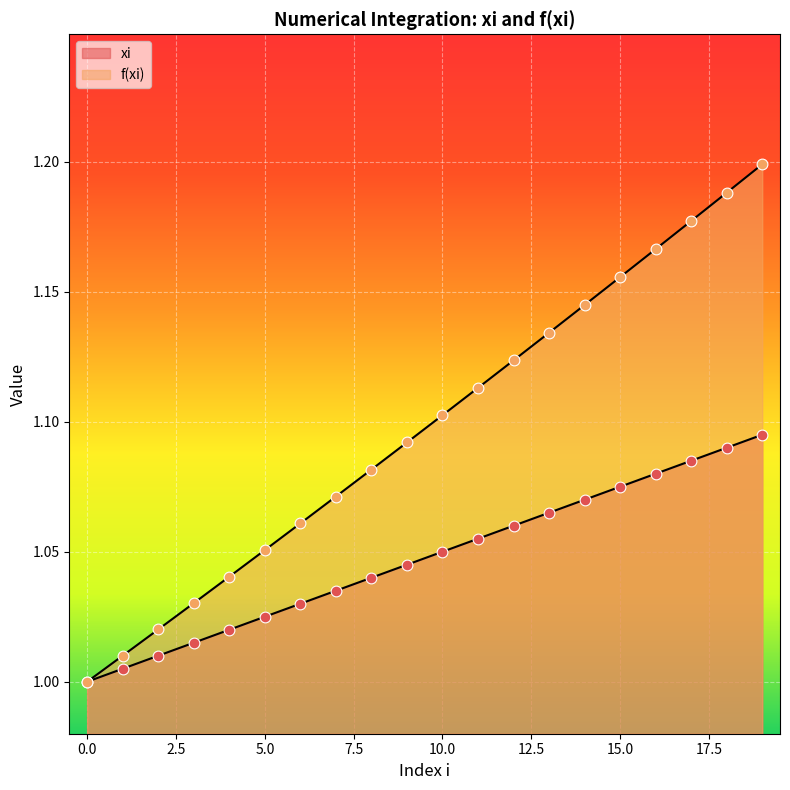

At how many categories does at least one series exceed 1?

19